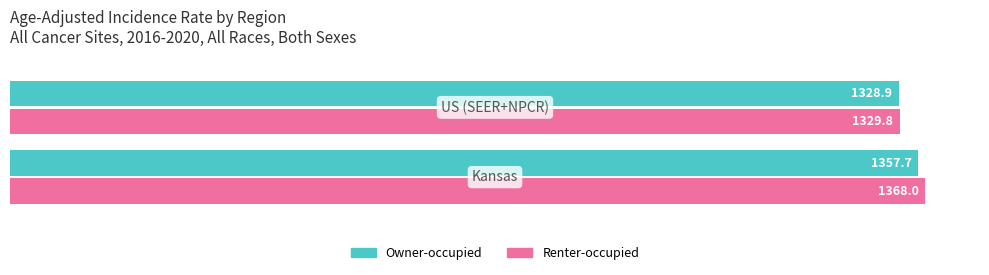

Which series has the largest total across all categories?

Renter-occupied